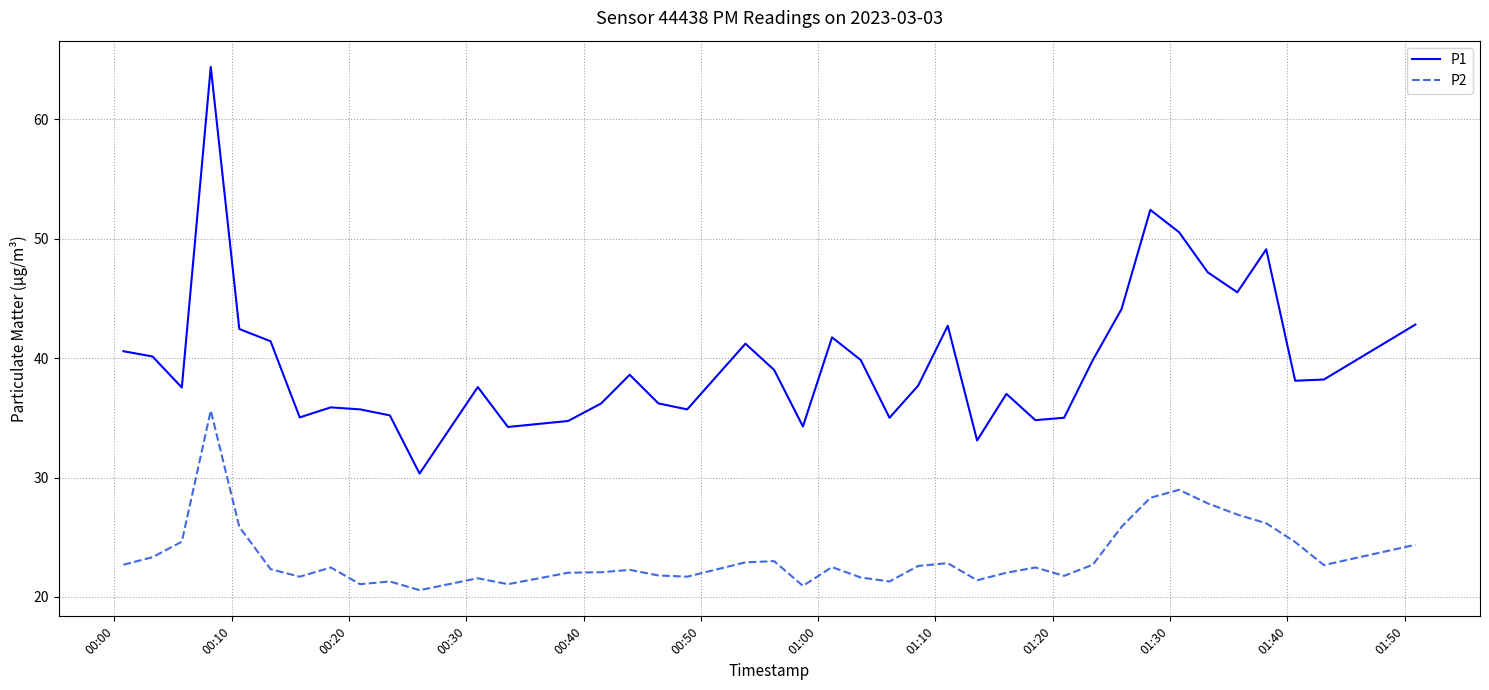

List the series in order of their overall mean, highest first.

P1, P2